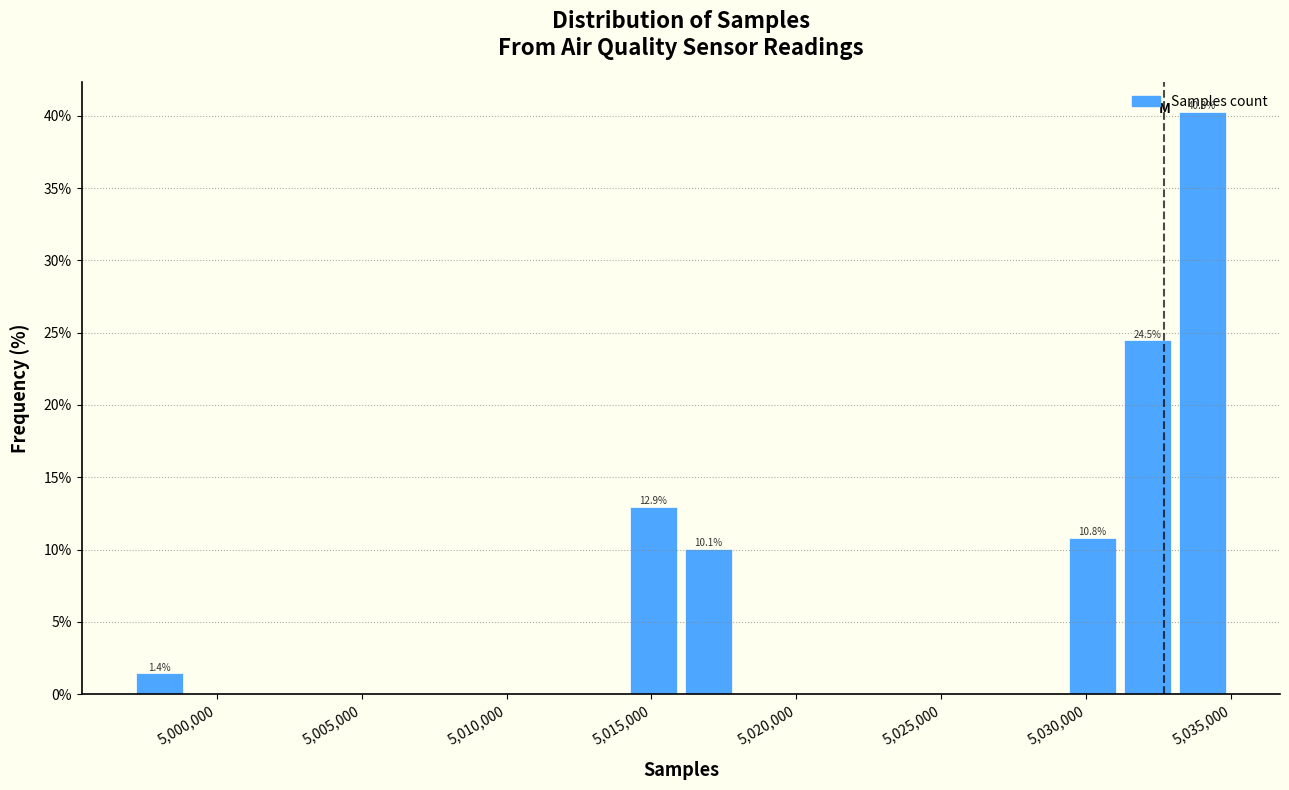

Around what value on the x-axis is the tallest bar? Give the approximate position of its centre, as read against the axis.

5034000